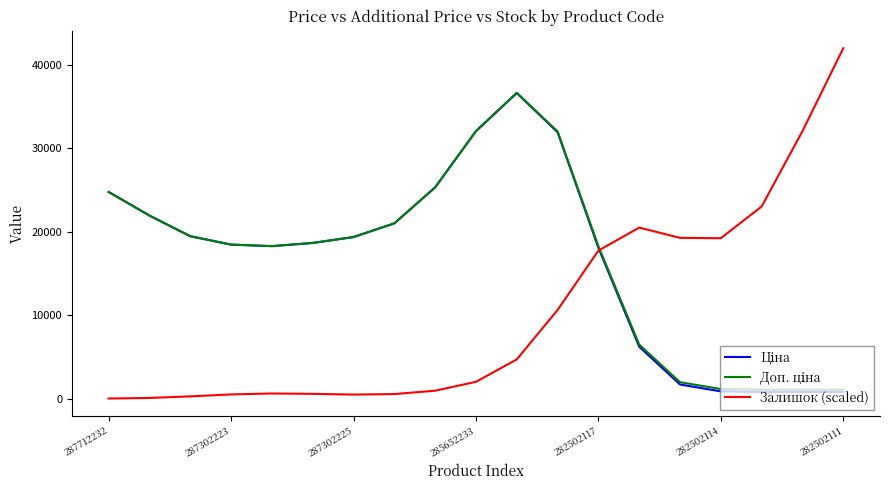

Which series has the widest spread of values?

Залишок (scaled)